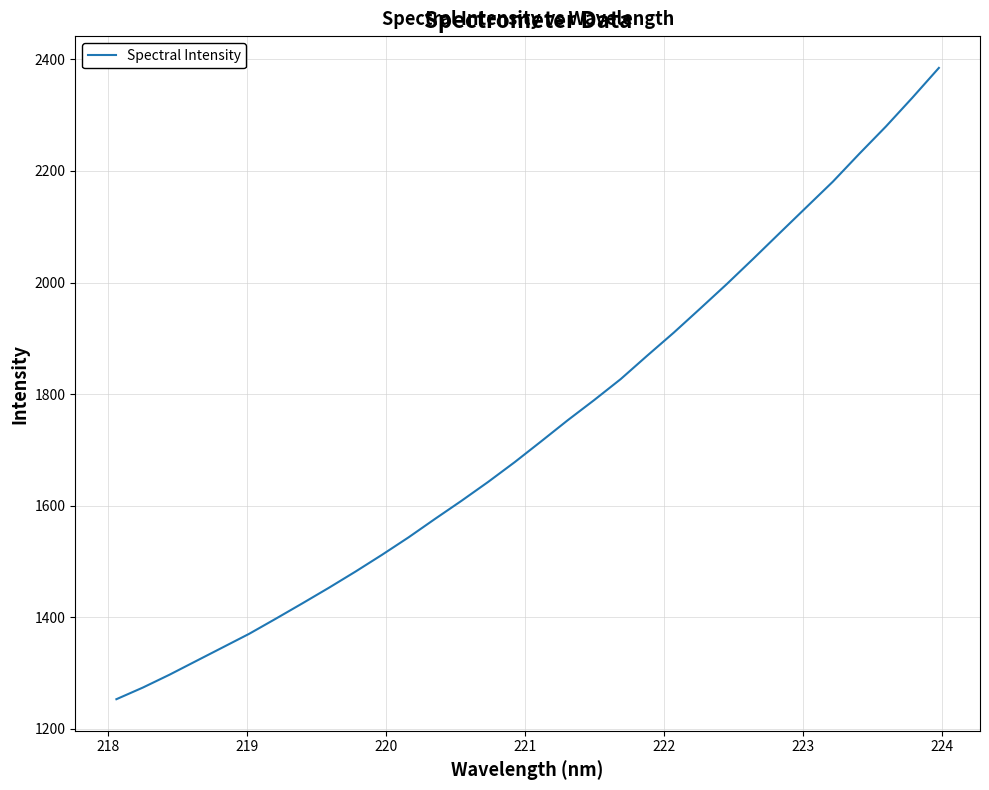

What is the greatest value displayed?

2384.8